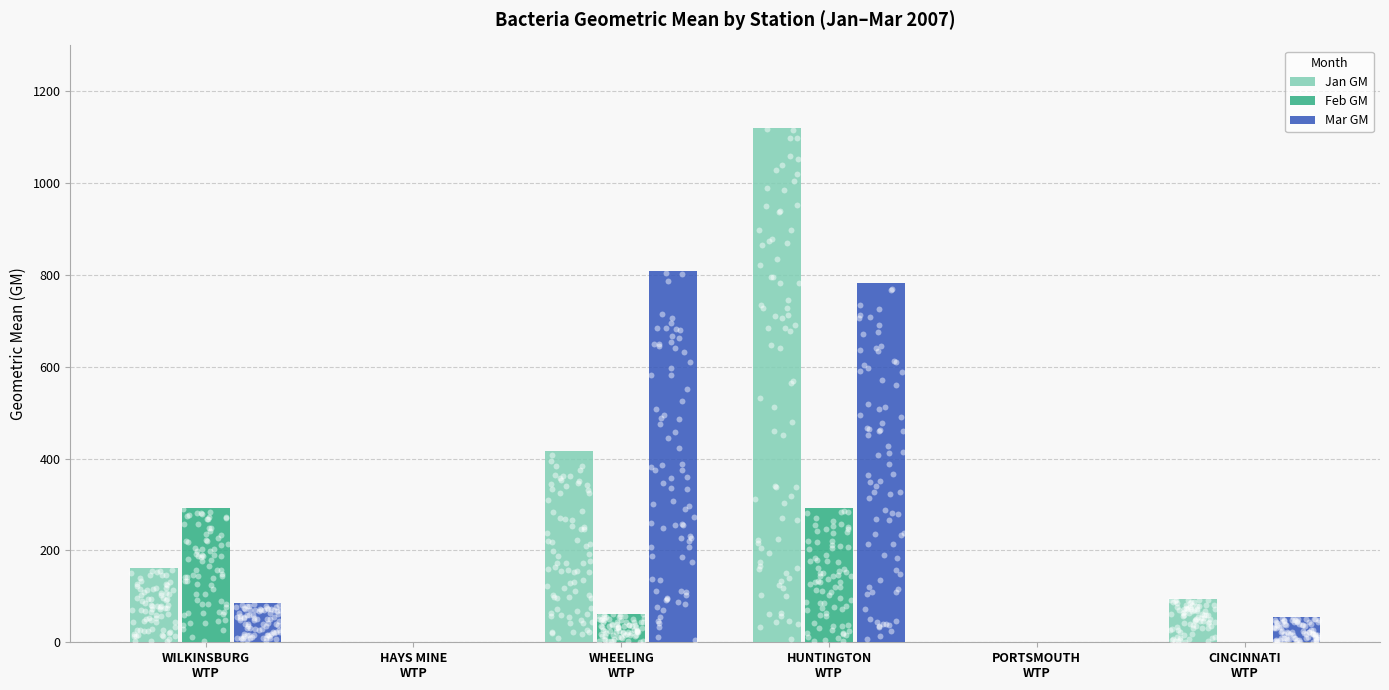

Which series reaches the maximum Y coordinate?

Jan GM